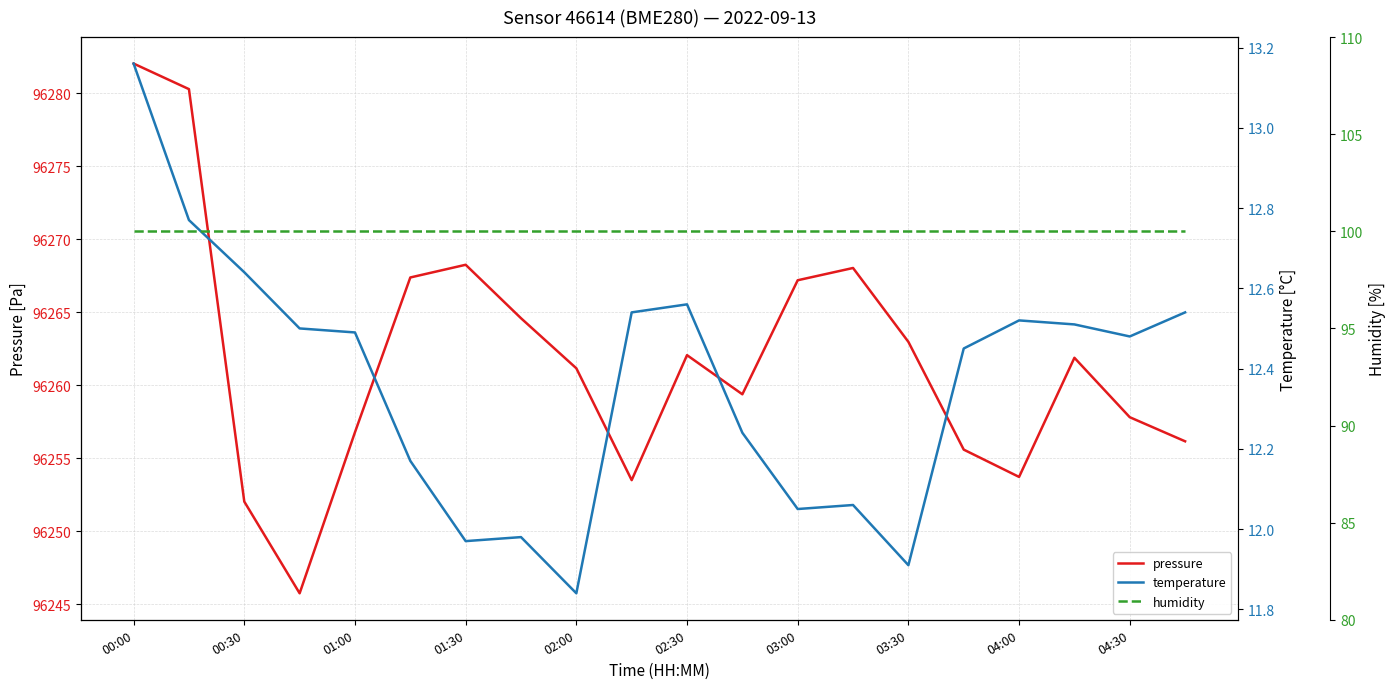

The pressure series shows 172817.8 at 15. True or false?

False